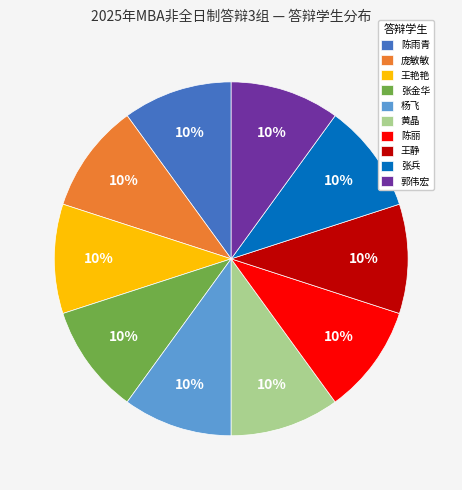

The 王艳艳 slice represents 22% of the pie. True or false?

False